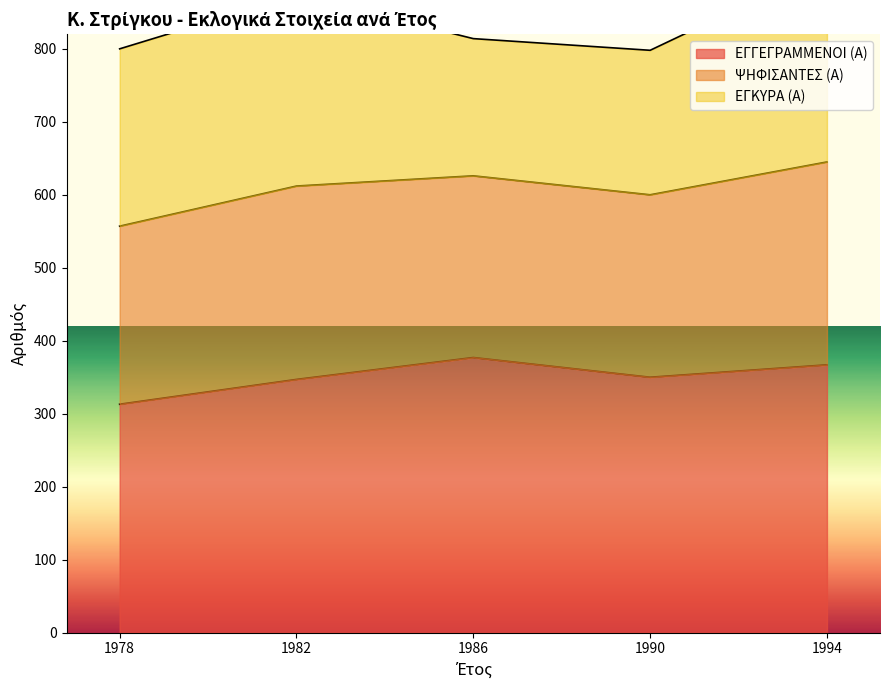

Read the ΕΓΓΕΓΡΑΜΜΕΝΟΙ (Α) value at 1994.

367